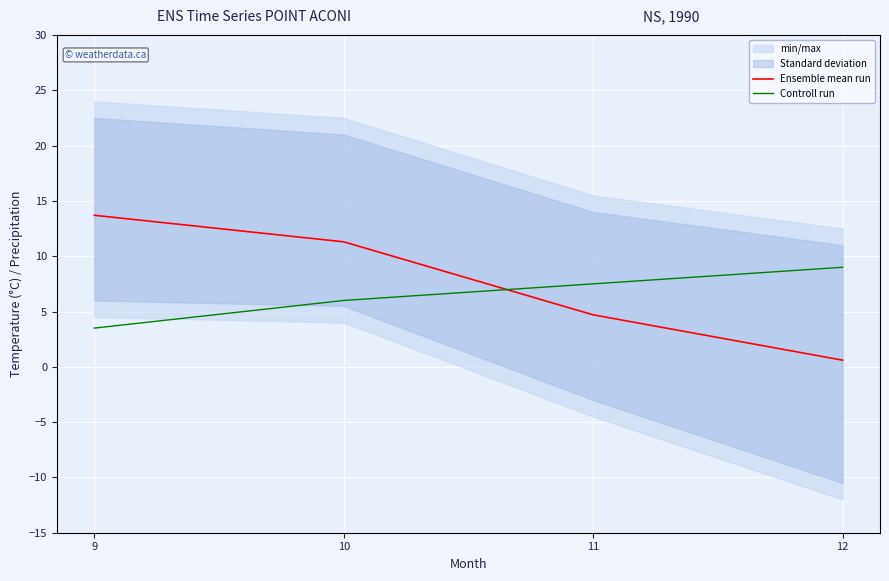

The Controll run series shows 6.0 at 10. True or false?

True